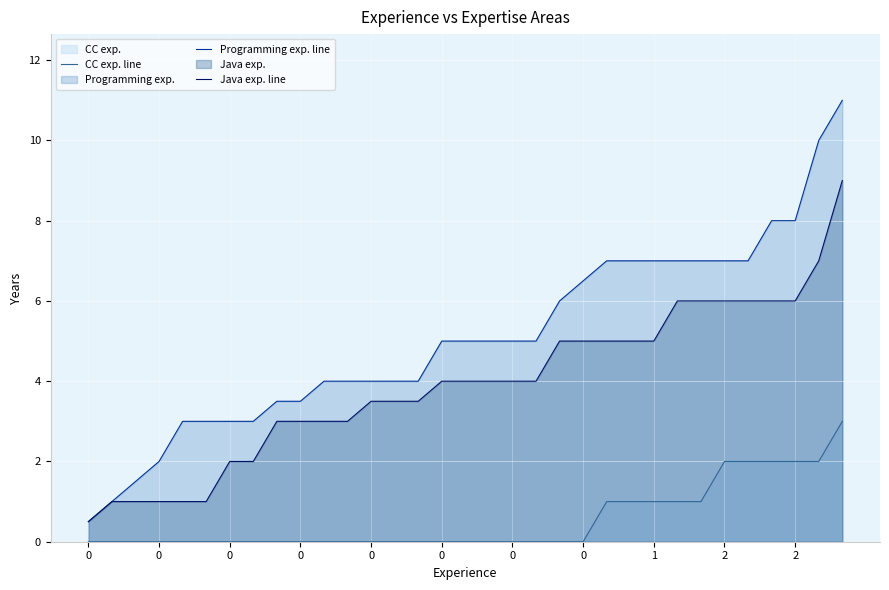

True or false: CC exp. line and Java exp. line intersect in this chart.

False